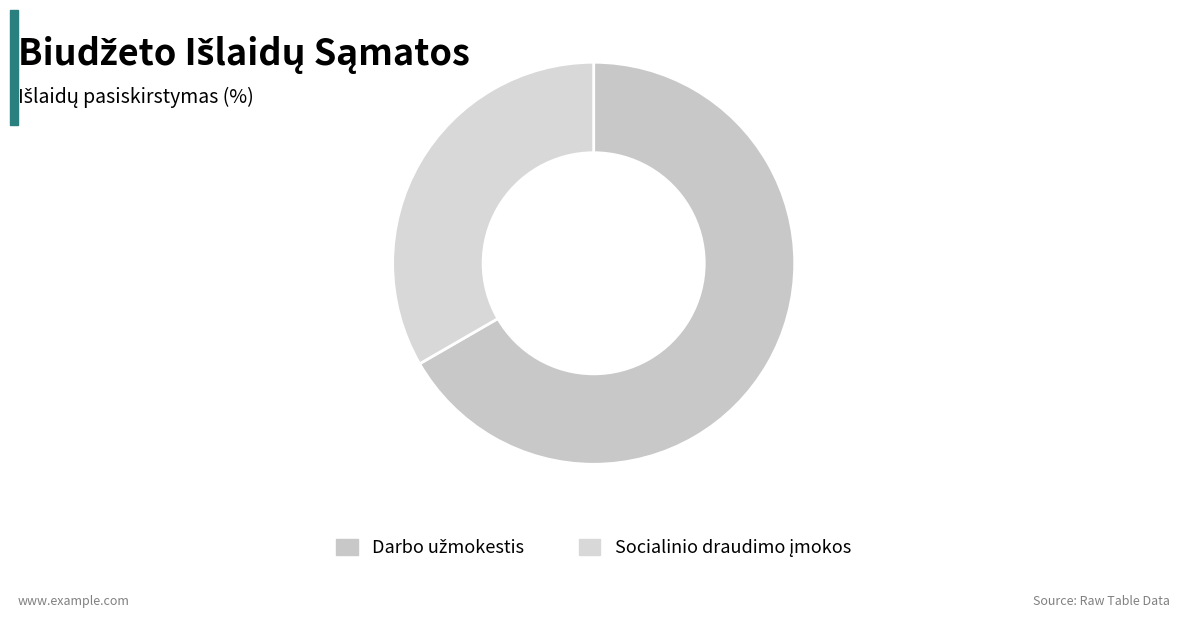

How many slices are in this pie chart?

2